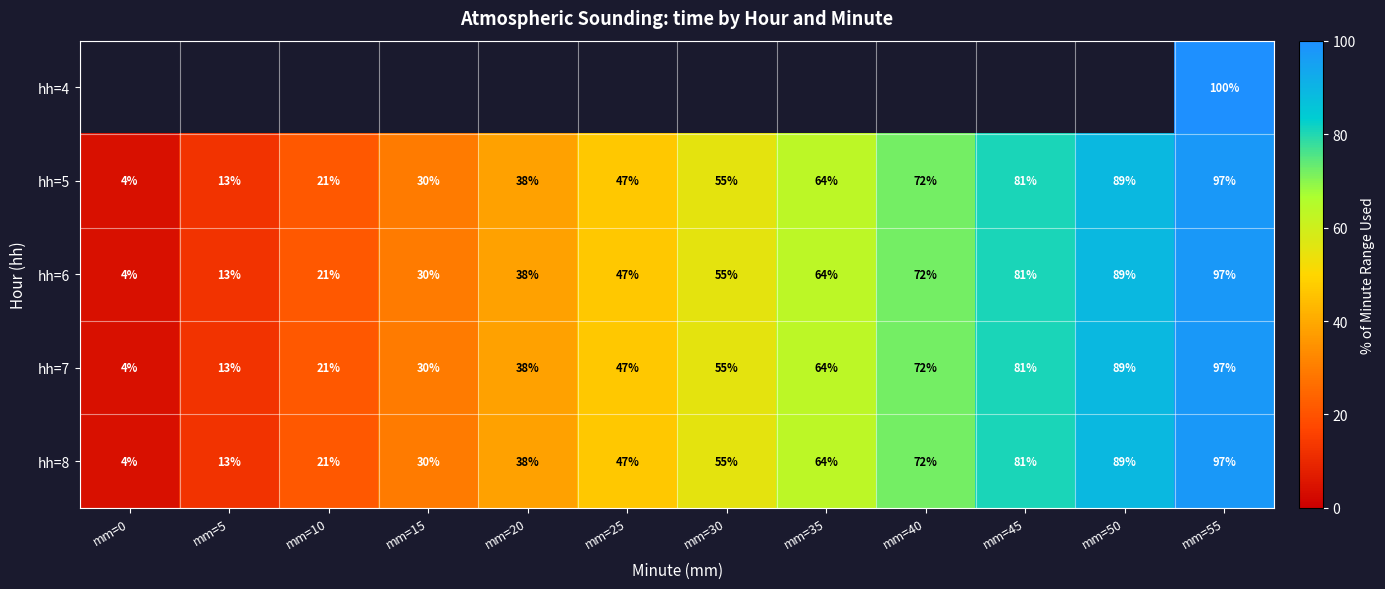

Which has a higher value, mm=40 or mm=55?

mm=55